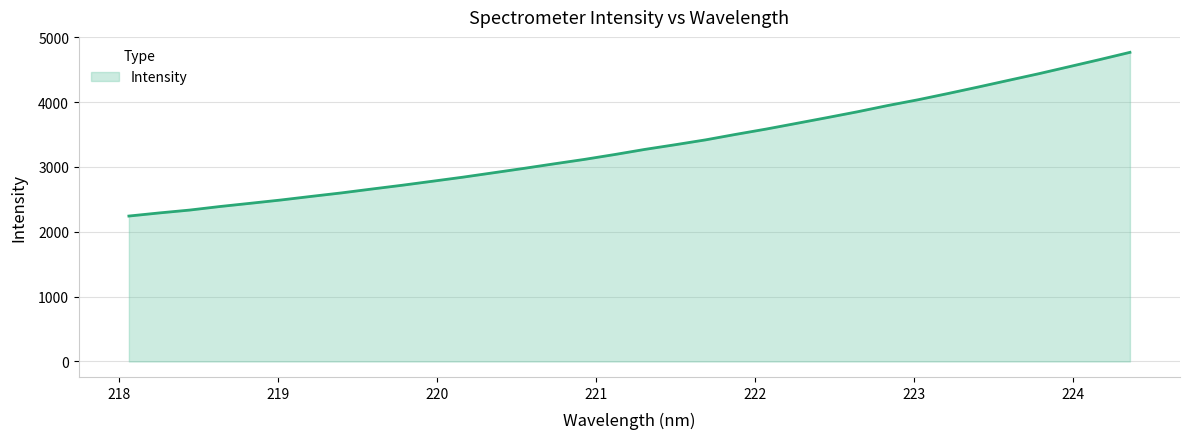

What is the maximum value shown in the chart?

4765.9